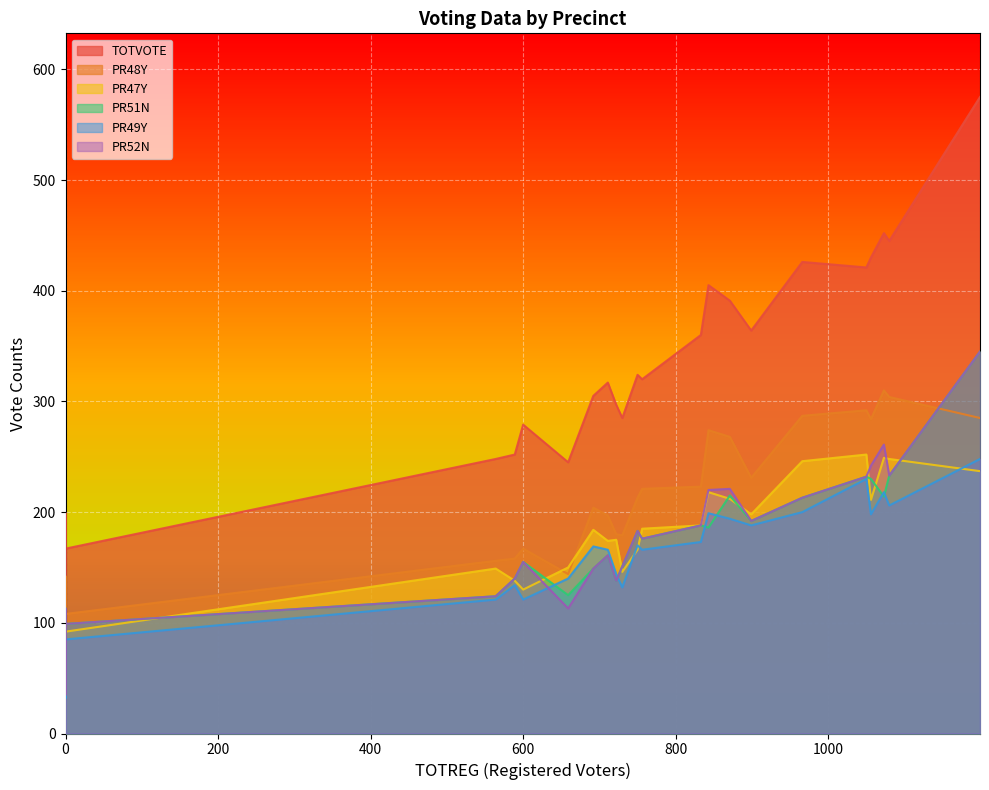

Which category has the lowest value across all series?

5